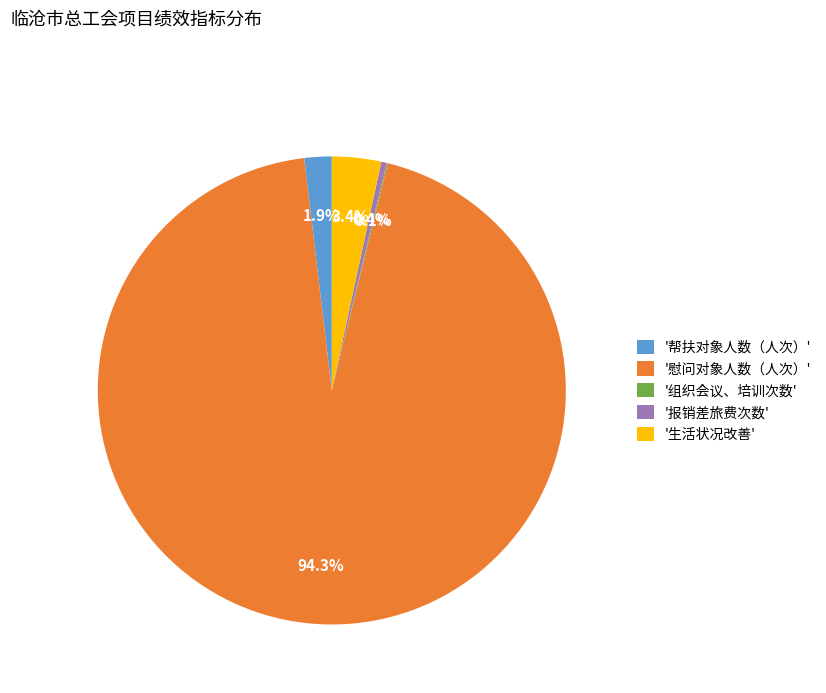

Which category has the biggest portion of the pie?

'慰问对象人数（人次）'